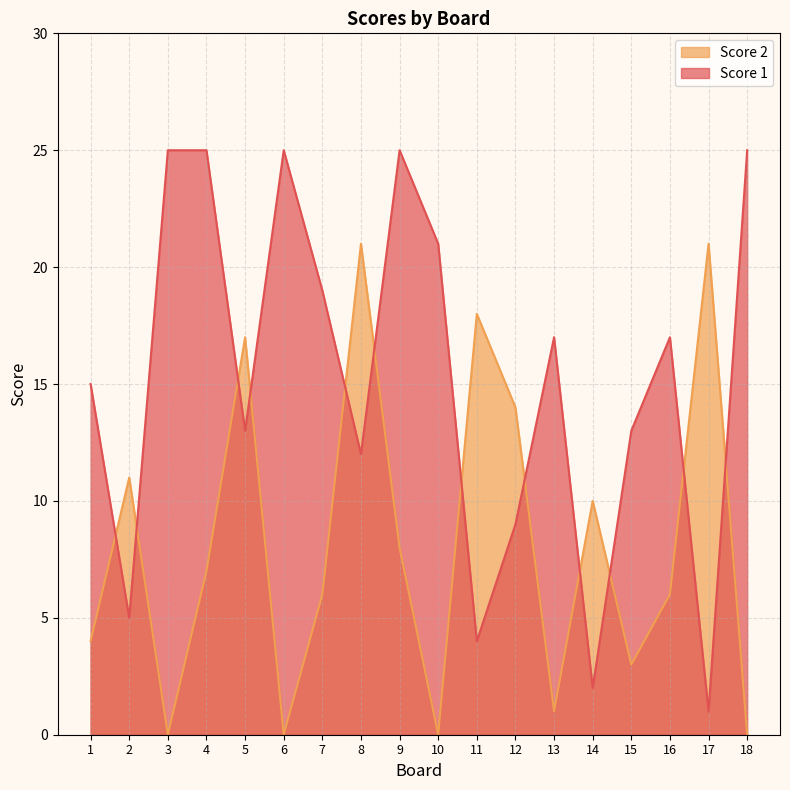

What is the total value across all series at 17?

22